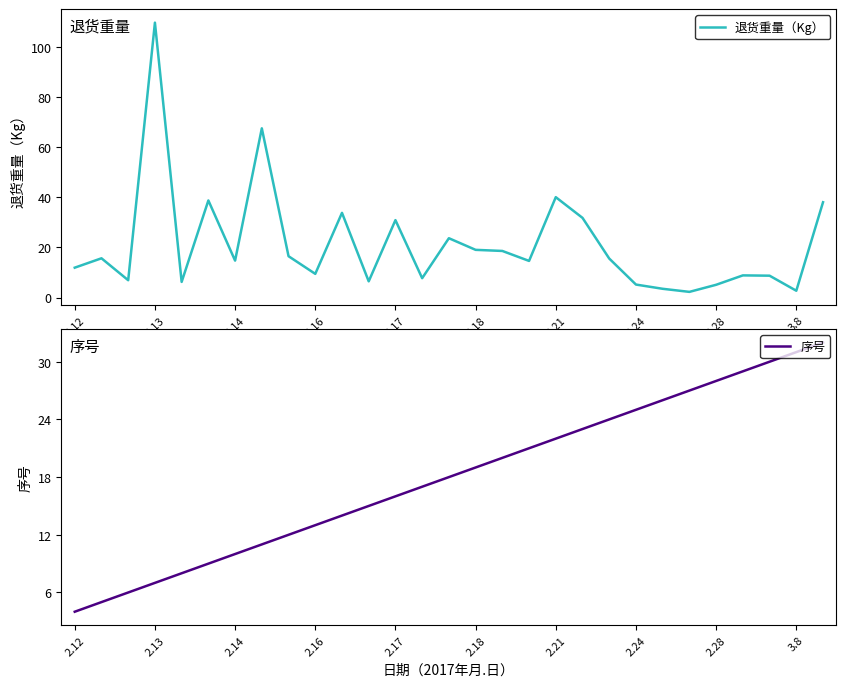

What is the average value of the 序号 series?

18